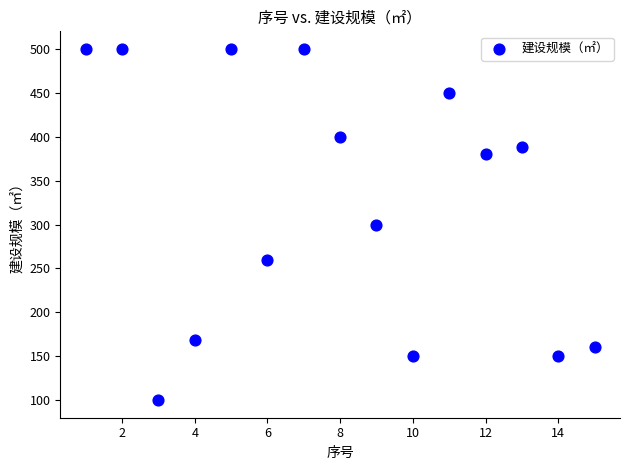

What is the range of Y values (max minus min)?

400.0